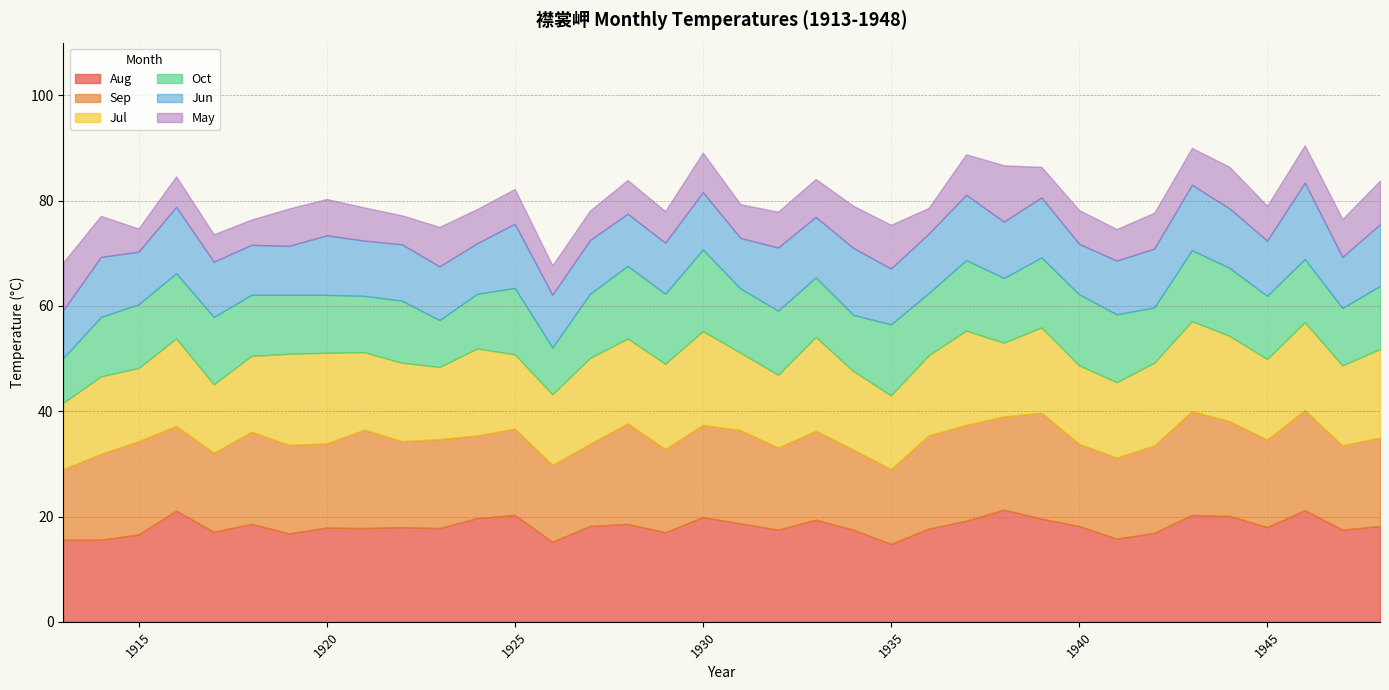

Reading left to right, what are all the values shown in this chart?

Jun: 9.1	11.4	10.0	12.6	10.5	9.5	9.3	11.3	10.5	10.7	10.2	9.6	12.2	10.0	10.2	9.9	9.7	10.9	9.6	12.0	11.5	12.7	10.6	11.3	12.4	10.7	11.4	9.6	10.2	11.2	12.4	11.3	10.5	14.5	9.7	11.7
Jul: 12.6	14.7	13.9	16.6	13.0	14.4	17.3	17.2	14.7	14.9	13.7	16.5	14.1	13.4	16.3	16.1	16.2	17.8	14.7	13.8	17.8	14.9	14.0	15.2	17.9	14.0	16.2	14.9	14.3	15.7	17.1	16.2	15.3	16.7	15.2	16.8
Aug: 15.6	15.6	16.6	21.1	17.1	18.6	16.8	17.9	17.8	18.0	17.8	19.7	20.3	15.2	18.2	18.6	17.0	19.9	18.7	17.5	19.4	17.5	14.8	17.7	19.2	21.3	19.6	18.2	15.8	16.9	20.3	20.1	18.0	21.2	17.5	18.2
Sep: 13.4	16.3	17.7	16.1	15.0	17.5	16.8	16.0	18.7	16.3	16.9	15.7	16.4	14.6	15.6	19.1	15.8	17.5	17.7	15.6	16.9	15.2	14.2	17.7	18.2	17.7	20.1	15.6	15.4	16.6	19.7	18.0	16.6	19.0	16.0	16.8
Oct: 8.5	11.3	12.1	12.4	12.8	11.6	11.2	11.0	10.7	11.8	8.9	10.4	12.6	8.9	12.2	13.8	13.3	15.5	12.2	12.2	11.3	10.7	13.5	11.8	13.4	12.3	13.3	13.5	12.9	10.5	13.5	12.9	12.0	12.0	10.9	12.0
May: 9.1	7.8	4.4	5.8	5.2	4.8	7.1	6.9	6.3	5.5	7.5	6.5	6.6	5.6	5.6	6.4	6.0	7.5	6.4	6.8	7.2	8.0	8.3	4.9	7.7	10.7	5.8	6.4	6.0	6.8	7.0	7.9	6.6	7.1	7.2	8.3